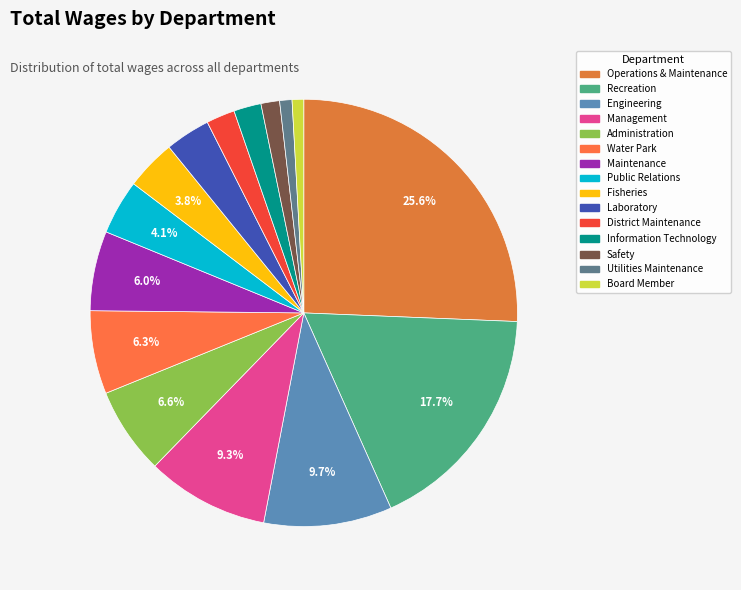

What percentage is the Fisheries slice, to the nearest percent?

4%